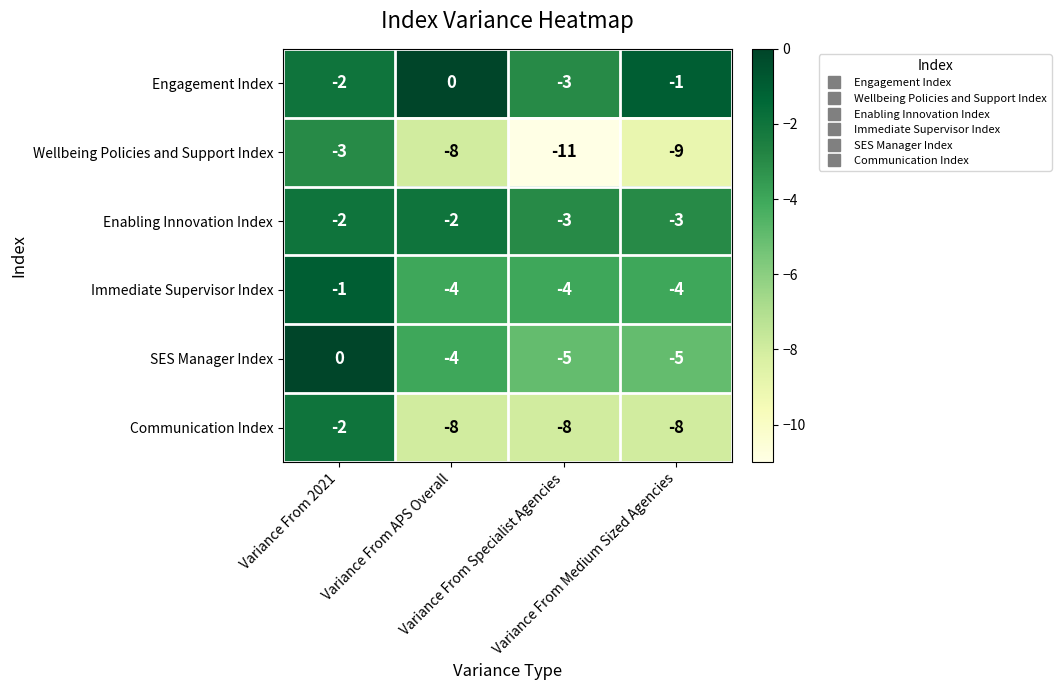

Count the Engagement Index values in the range -2 to 0.

3